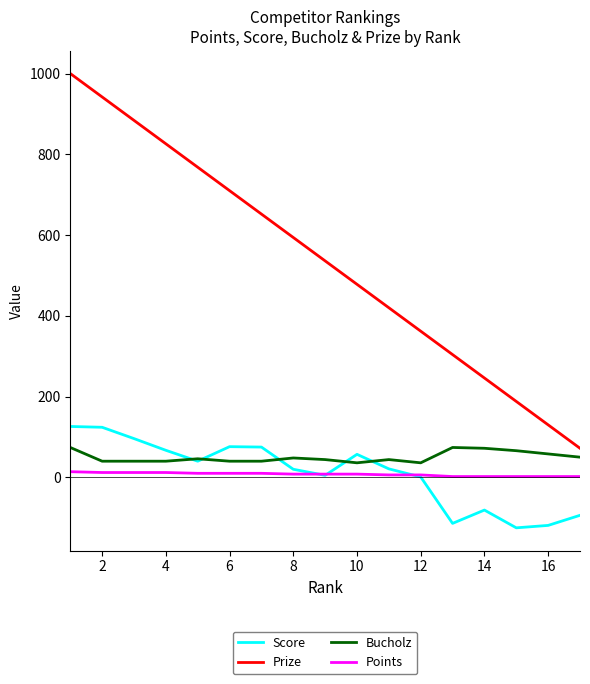

True or false: Bucholz and Prize cross at least once.

False